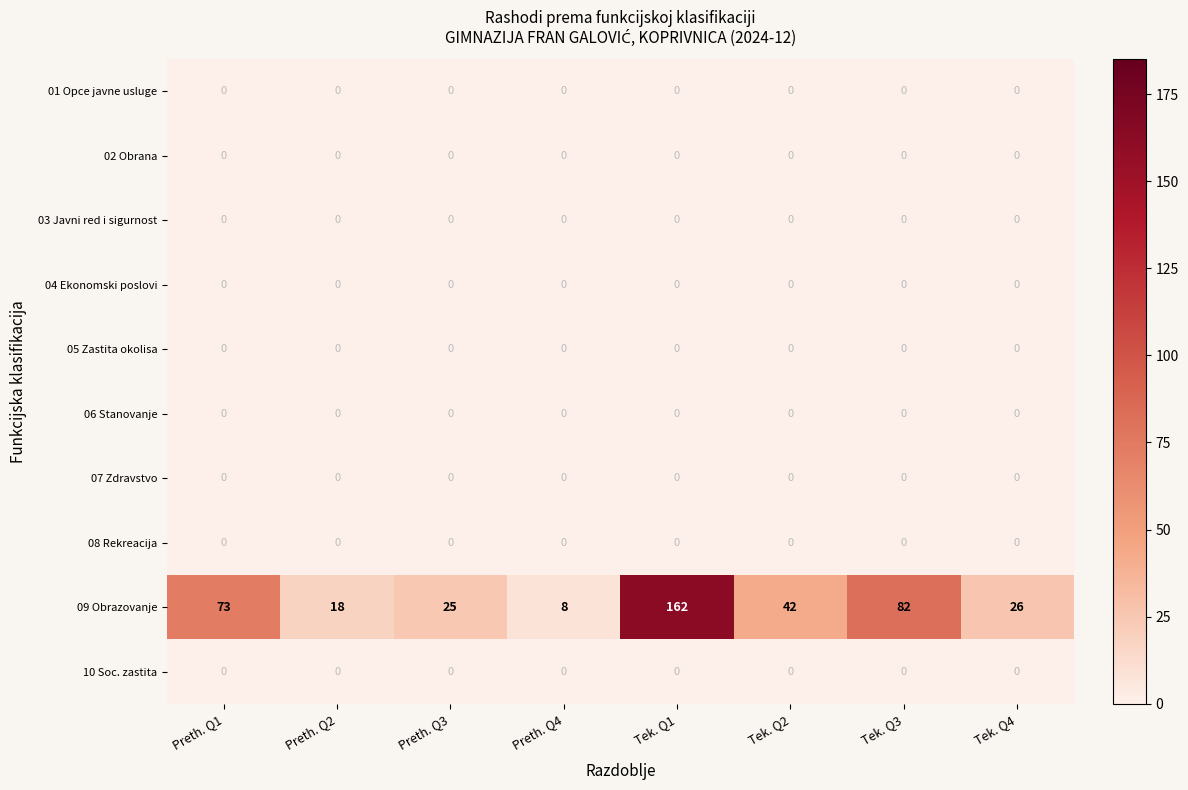

What is the spread (max minus min) of values at Tek. Q2?

42